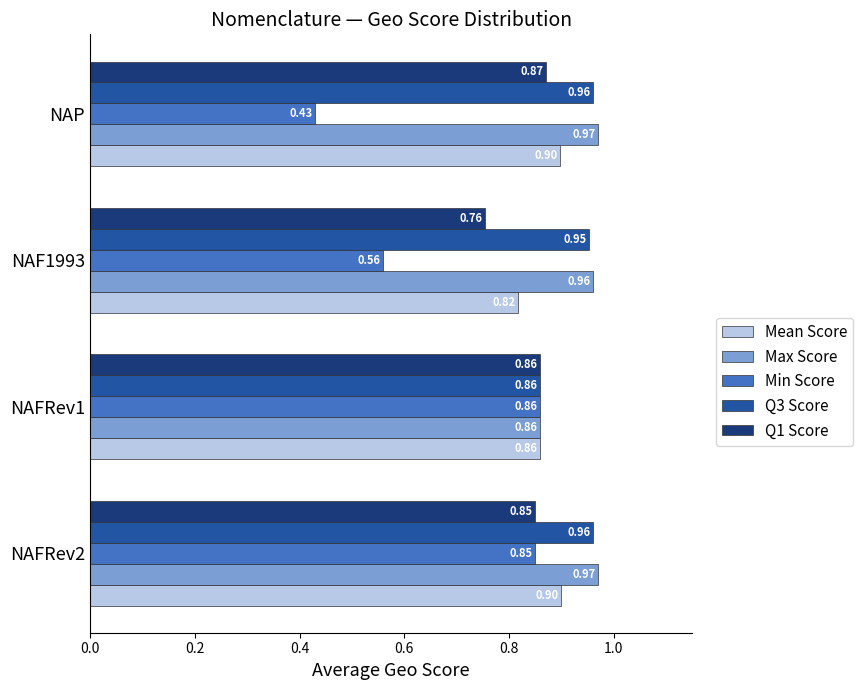

Which series changed the most between NAFRev2 and NAF1993?

Min Score